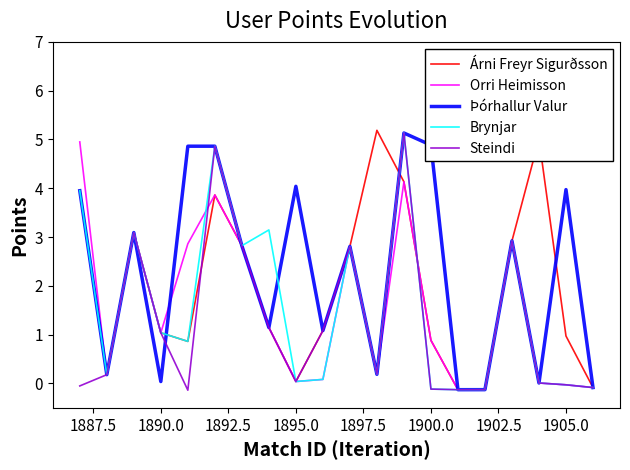

What is the maximum value shown in the chart?

5.2